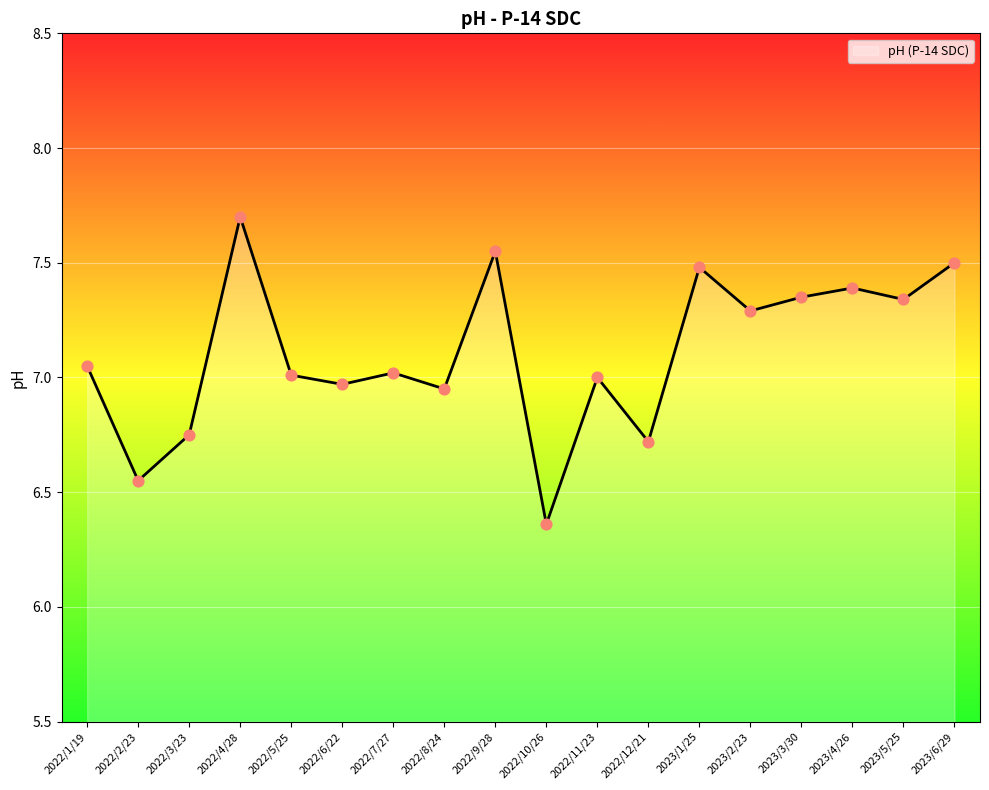

Which has a higher value, 2022/1/19 or 2023/1/25?

2023/1/25